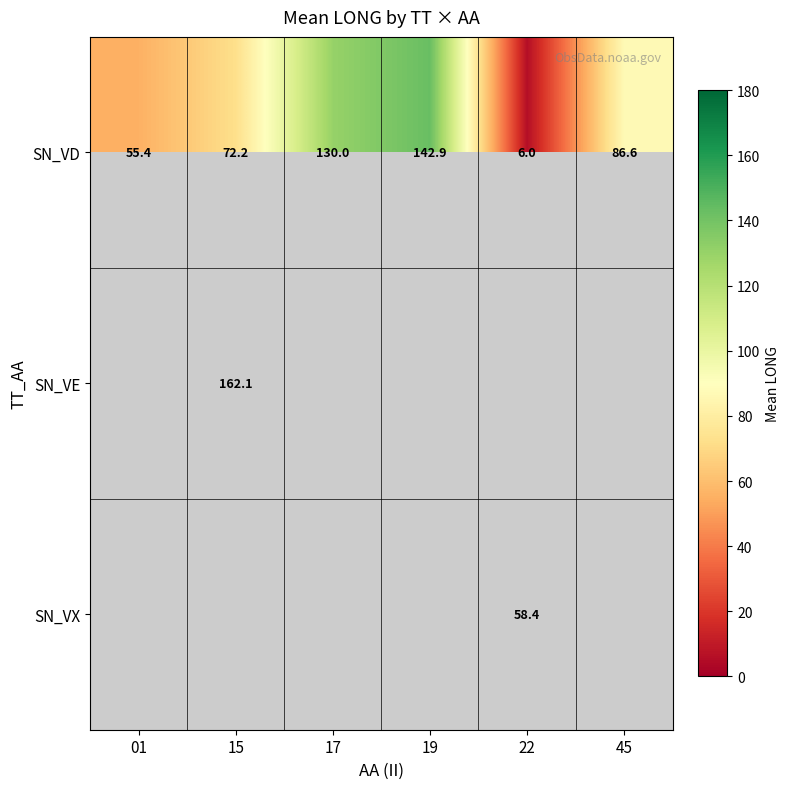

List the labels in order of SN_VD value, smallest first.

22, 01, 15, 45, 17, 19